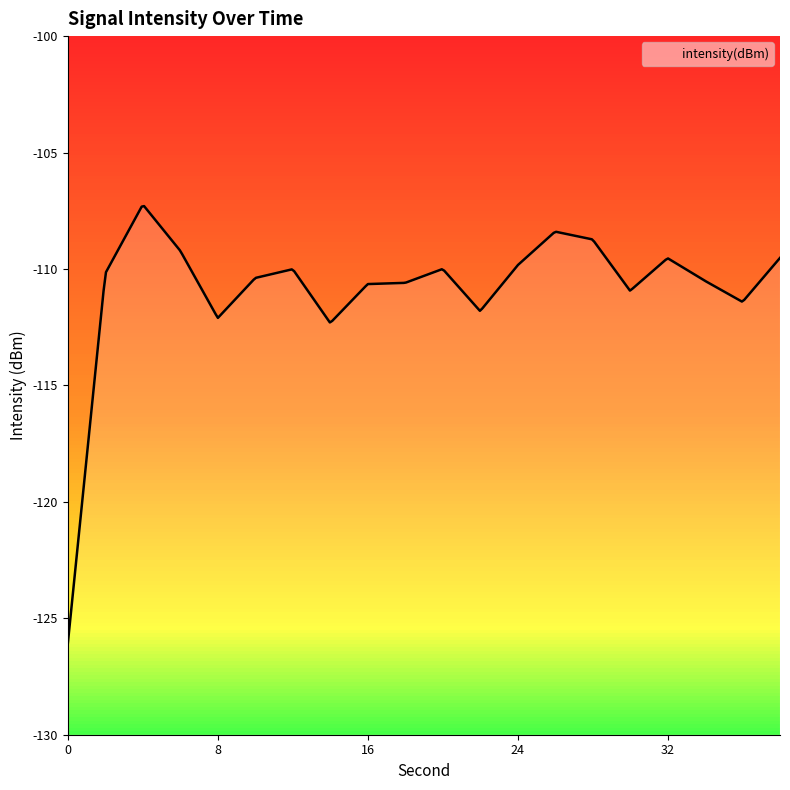

The chart shows a value of -110.2 at 2. True or false?

True